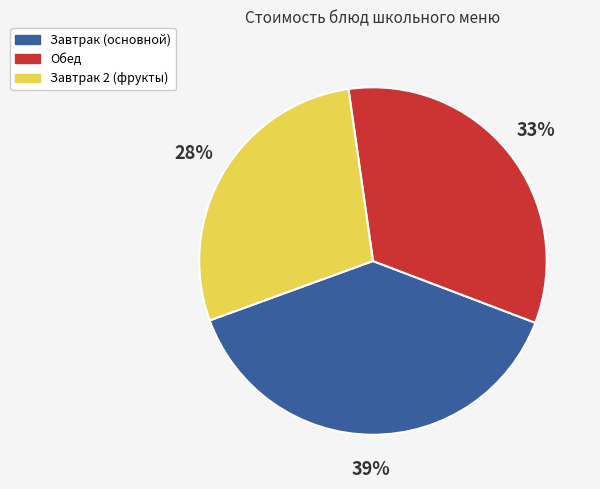

To the nearest percent, what is the average slice percentage?

33%